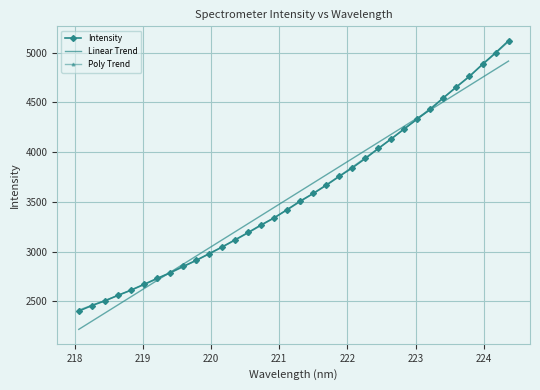

Which series has the largest range (max minus min)?

Intensity